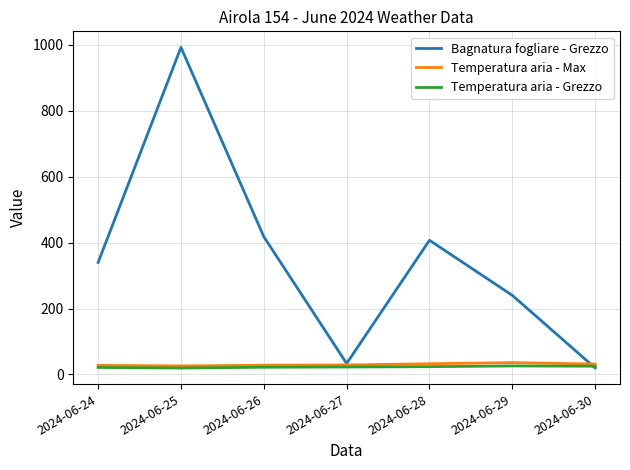

What is the difference between the maximum and minimum values in the Bagnatura fogliare - Grezzo series?

973.1